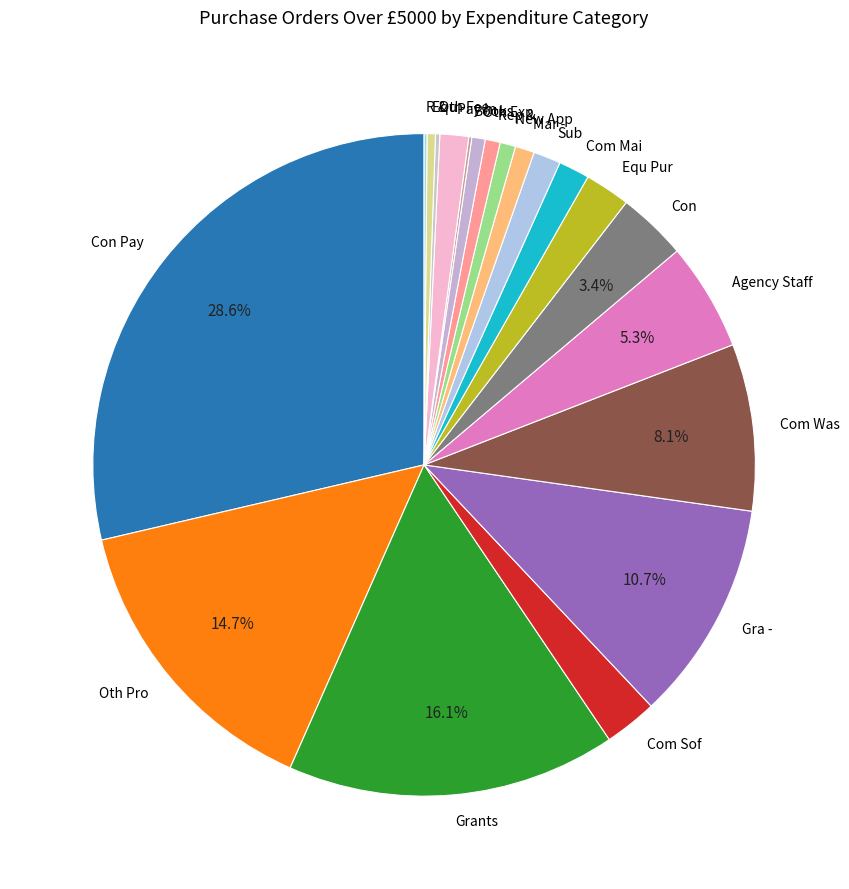

Is there a majority slice in this chart?

No